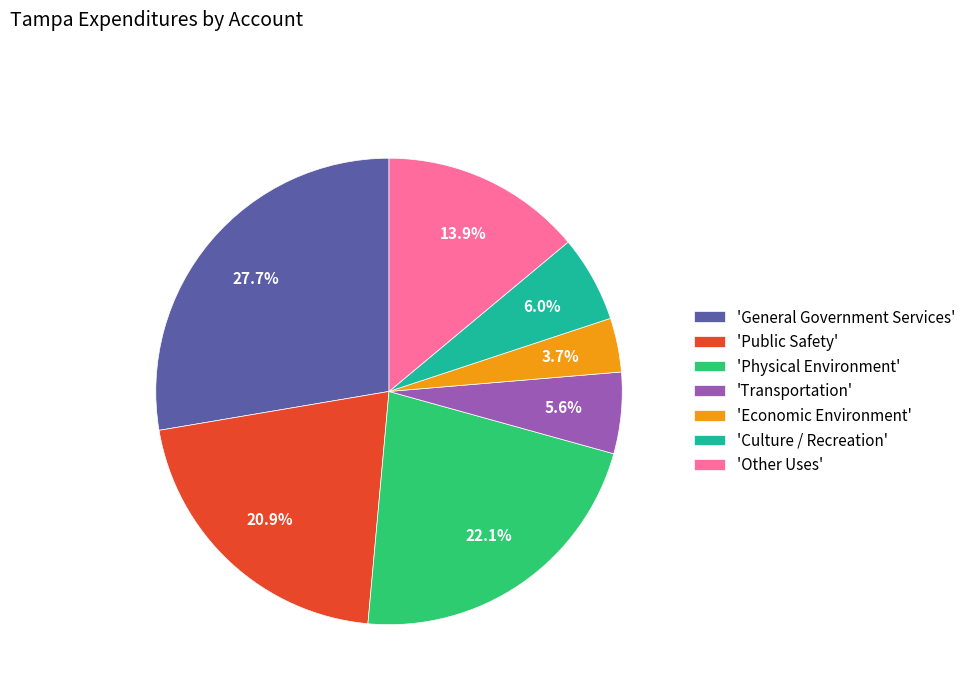

Which category has the smallest portion of the pie?

'Economic Environment'